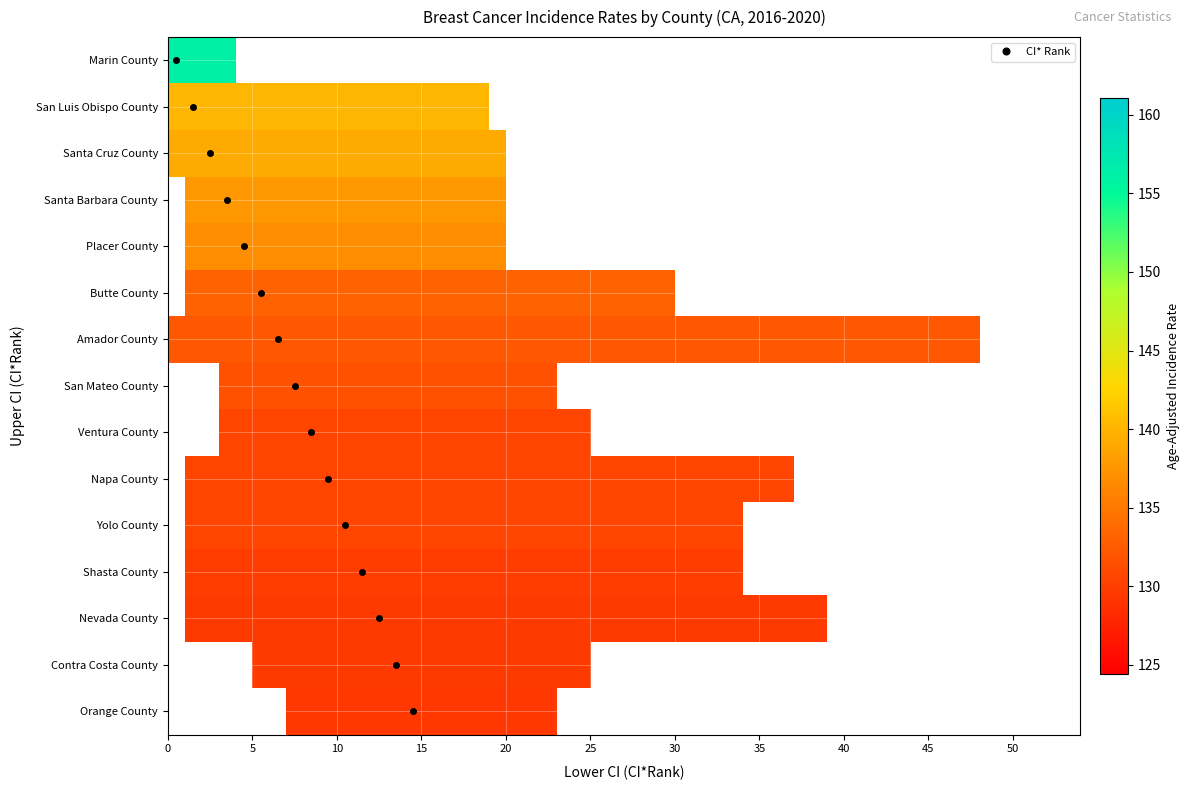

List the labels in order of Santa Barbara County value, smallest first.

lower_ci_rank, ci_rank, upper_ci_rank, rate